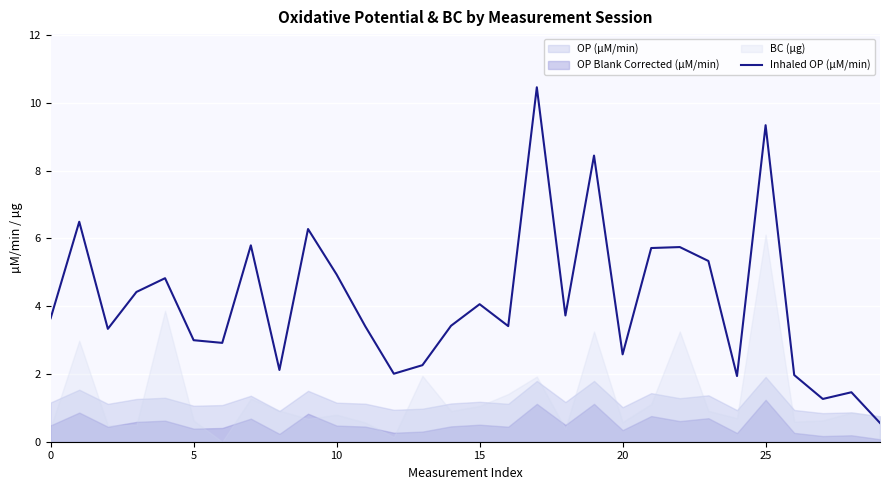

What is the difference between the second highest and minimum values?

8.8